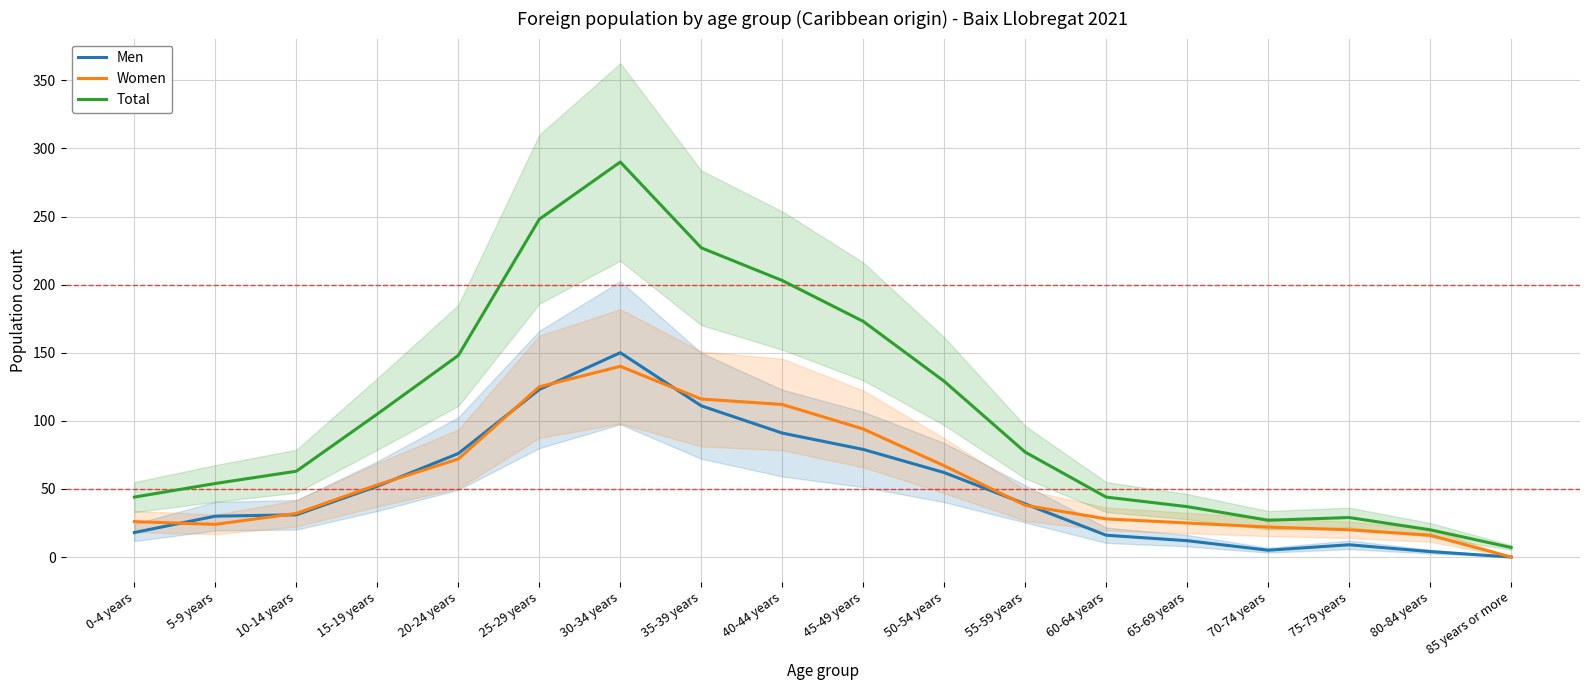

What is the label of the 2nd point from the right?

80-84 years